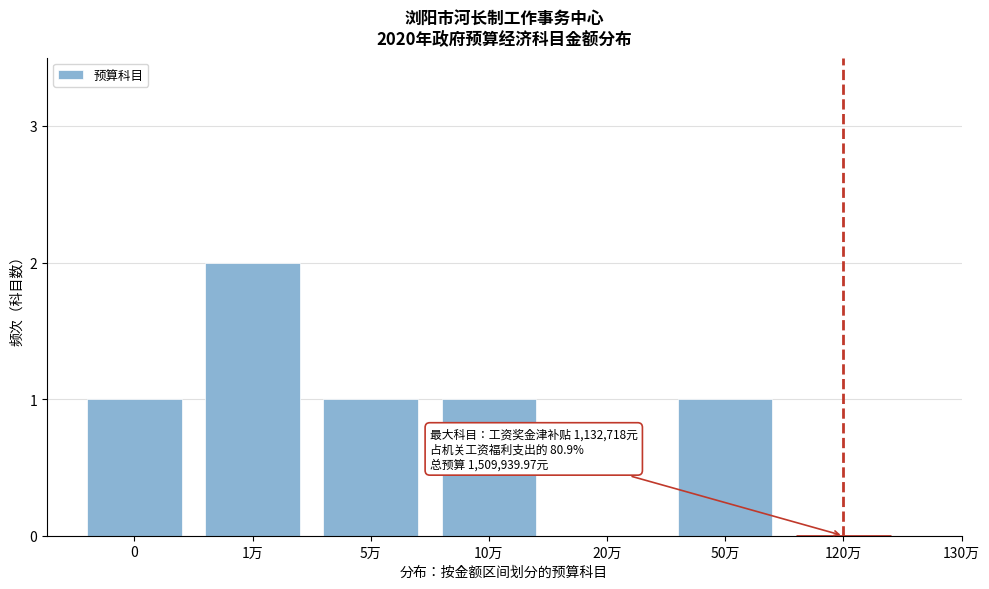

Reading left to right, transcribe all the data shown in this chart.

0=1	1万=2	5万=1	10万=1	20万=0	50万=1	120万=0